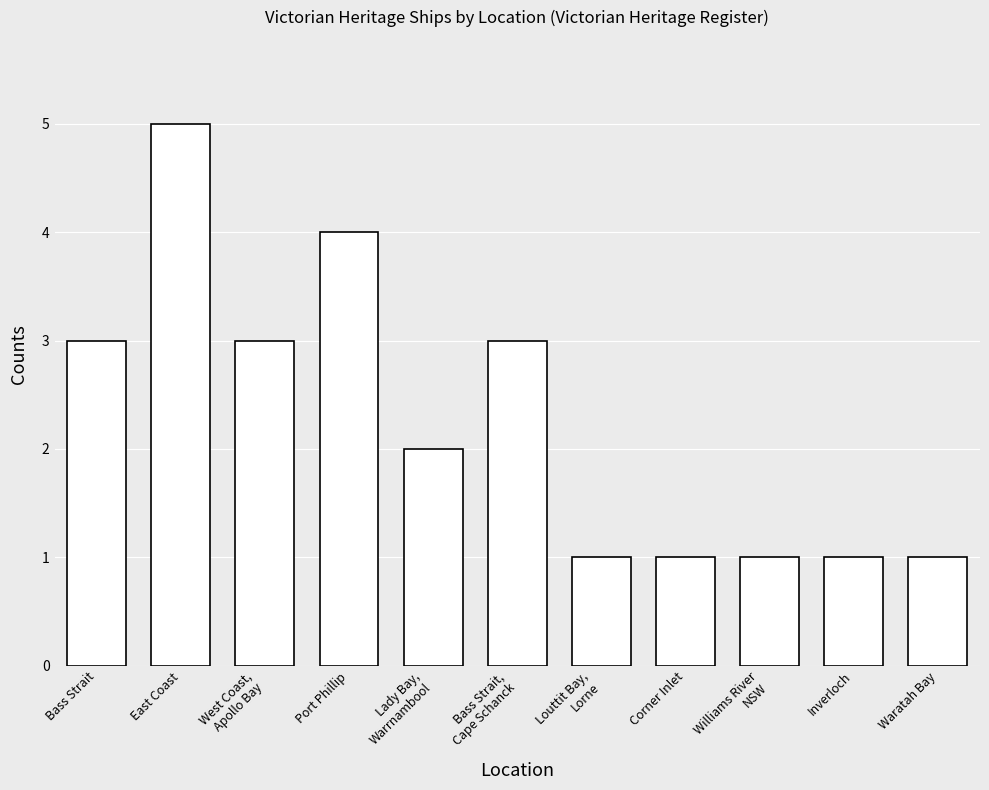

What is the greatest value displayed?

5